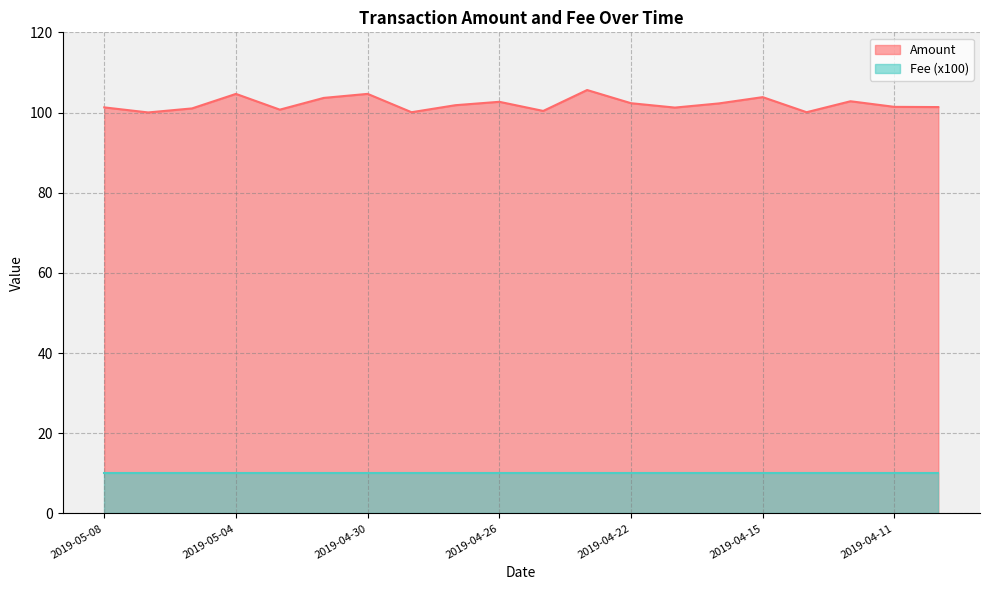

Rank the categories by value from lowest to highest.

2019-05-07, 2019-04-28, 2019-04-14, 2019-04-24, 2019-05-03, 2019-05-06, 2019-04-21, 2019-05-08, 2019-04-09, 2019-04-11, 2019-04-27, 2019-04-19, 2019-04-22, 2019-04-26, 2019-04-13, 2019-05-01, 2019-04-15, 2019-05-04, 2019-04-30, 2019-04-23